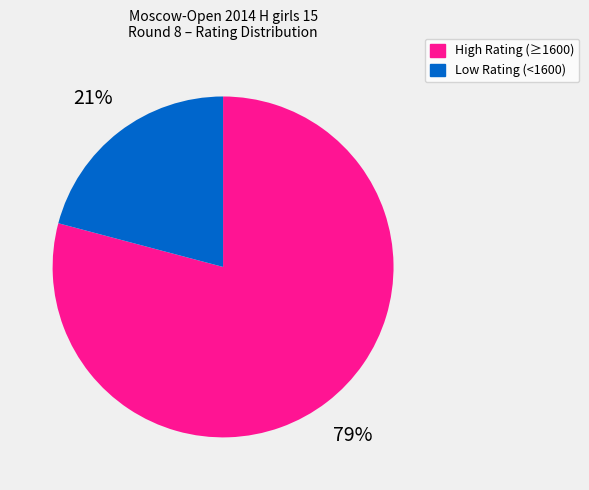

To the nearest percent, what is the difference between the largest and smallest slice percentages?

58%